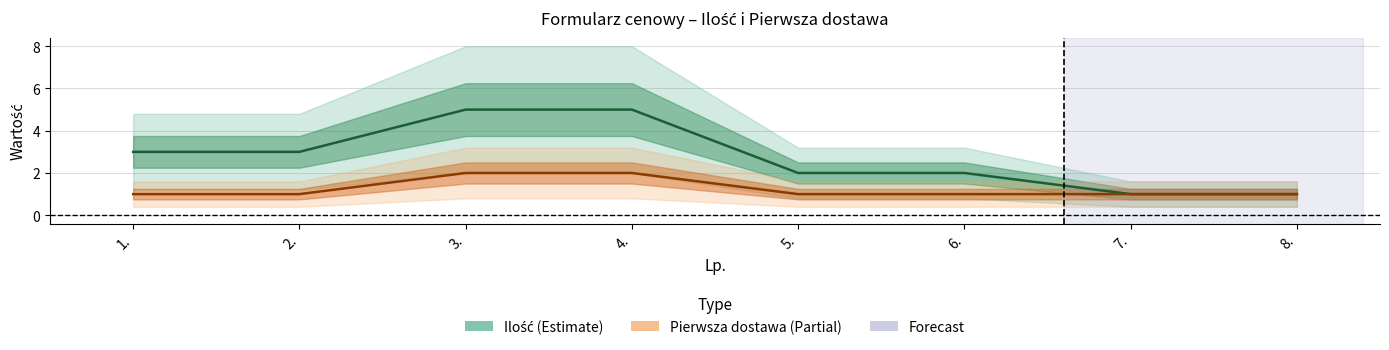

What is the approximate value of Pierwsza dostawa at 2.?

1